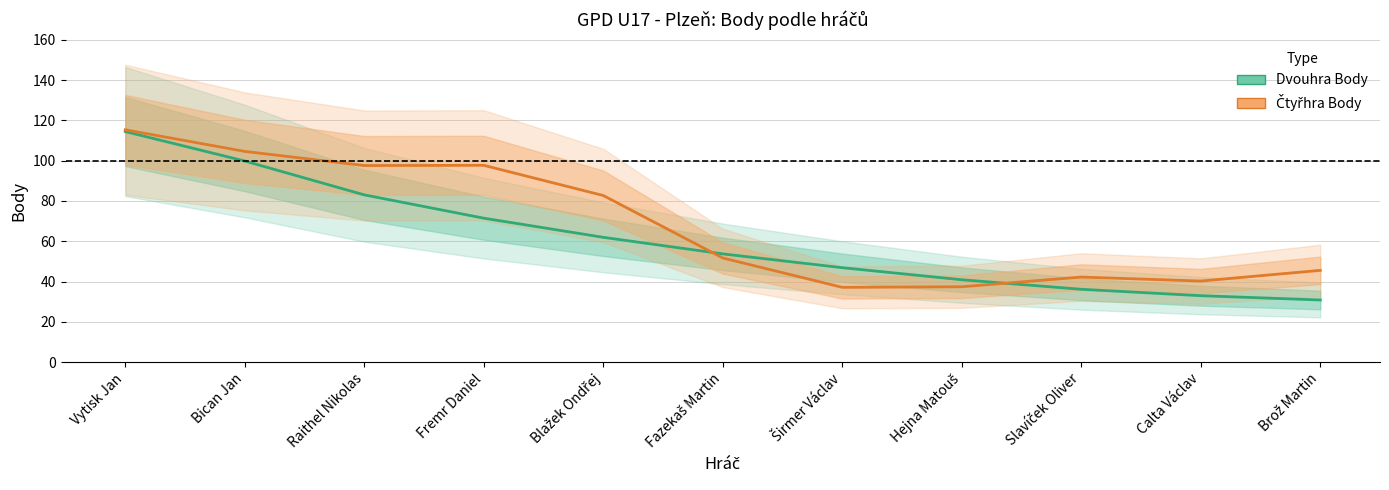

Does the chart display data point markers on the line(s)?

No